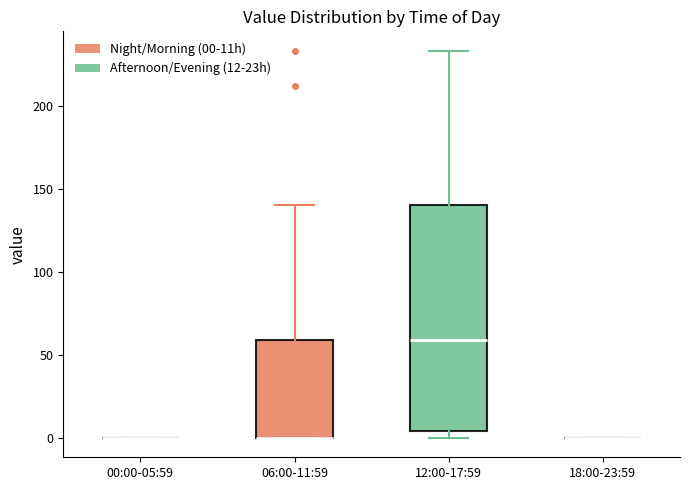

Reading left to right, transcribe this box plot: for each box, give where its median line is, the range the box spans, and where its two whiskers end, as read against the y-axis. The values are not printed on the chart, so give them approximately, as read against the axis.

00:00-05:59: box collapsed to a line at 0, whiskers 0 to 0
06:00-11:59: median 0 (drawn on the box's lower edge), box 0 to 60, whiskers 0 to 140
12:00-17:59: median 60, box 5 to 140, whiskers 0 to 235
18:00-23:59: box collapsed to a line at 0, whiskers 0 to 0